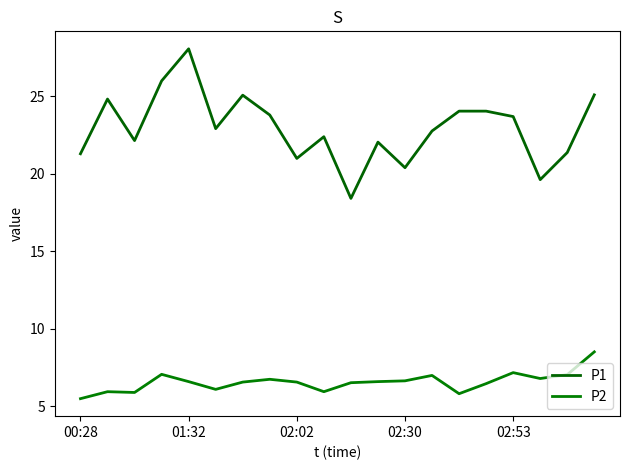

True or false: P2 and P1 intersect in this chart.

False